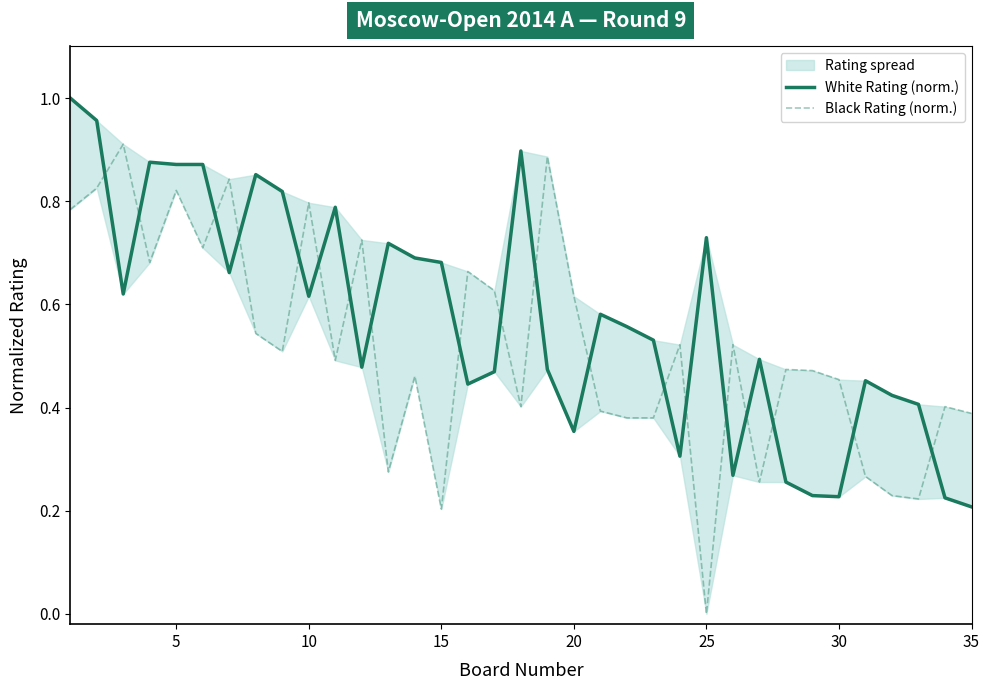

After their last crossing, which series has the higher values: White Rating (norm.) or Black Rating (norm.)?

Black Rating (norm.)